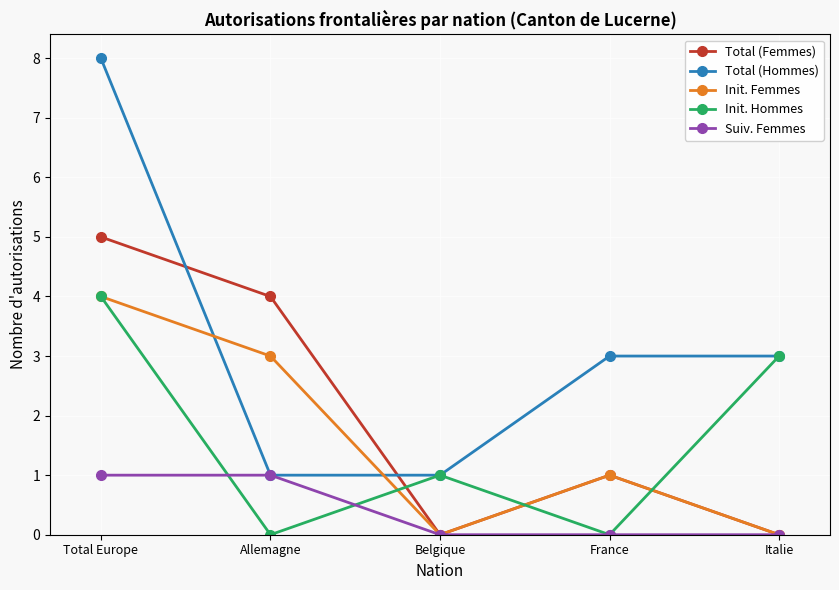

How many lines are shown in the chart?

5